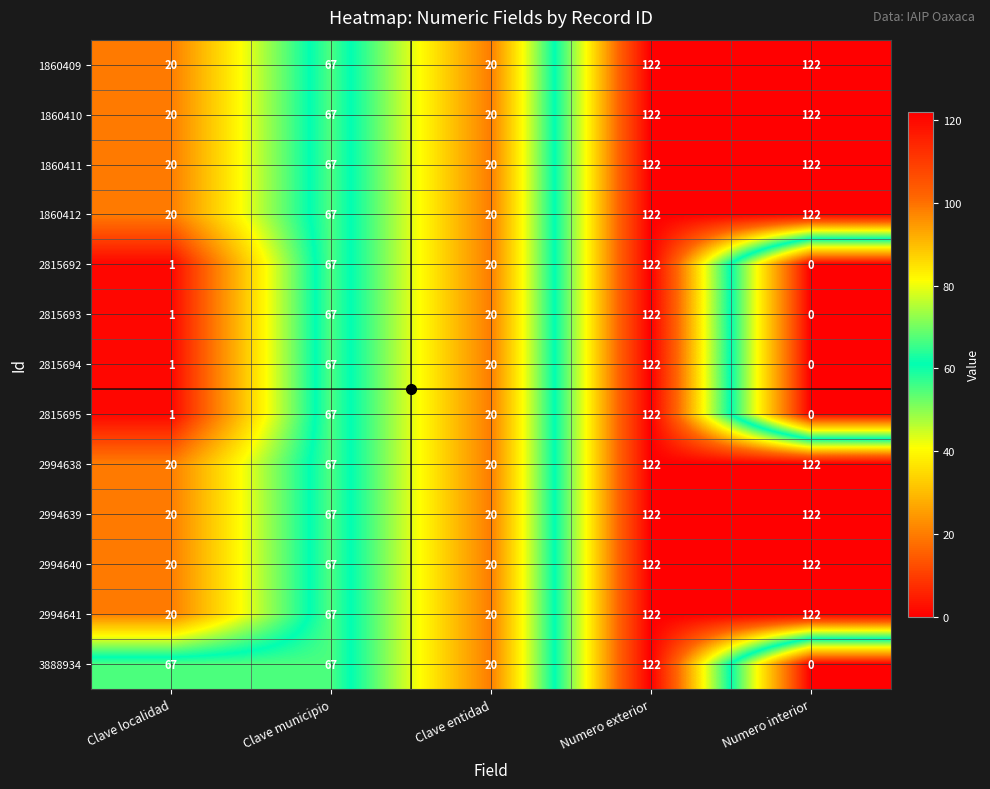

Rank the categories by 2815694 value from lowest to highest.

Numero interior, Clave localidad, Clave entidad, Clave municipio, Numero exterior